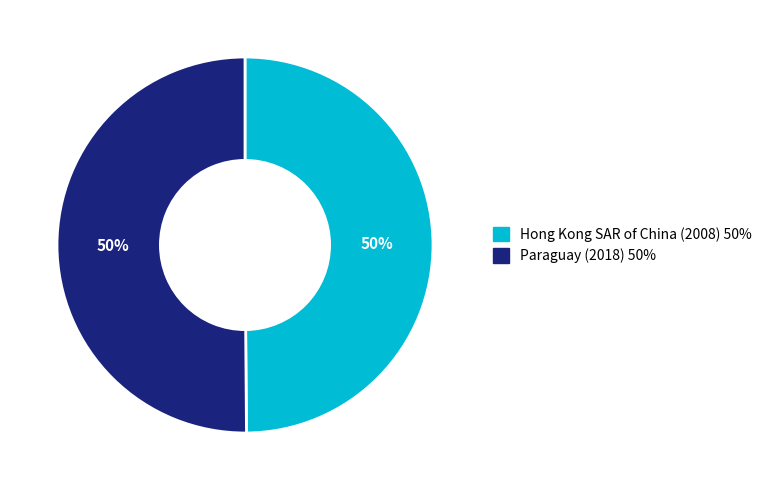

Do Paraguay (2018) and Hong Kong SAR of China (2008) together represent more than half of the pie?

Yes